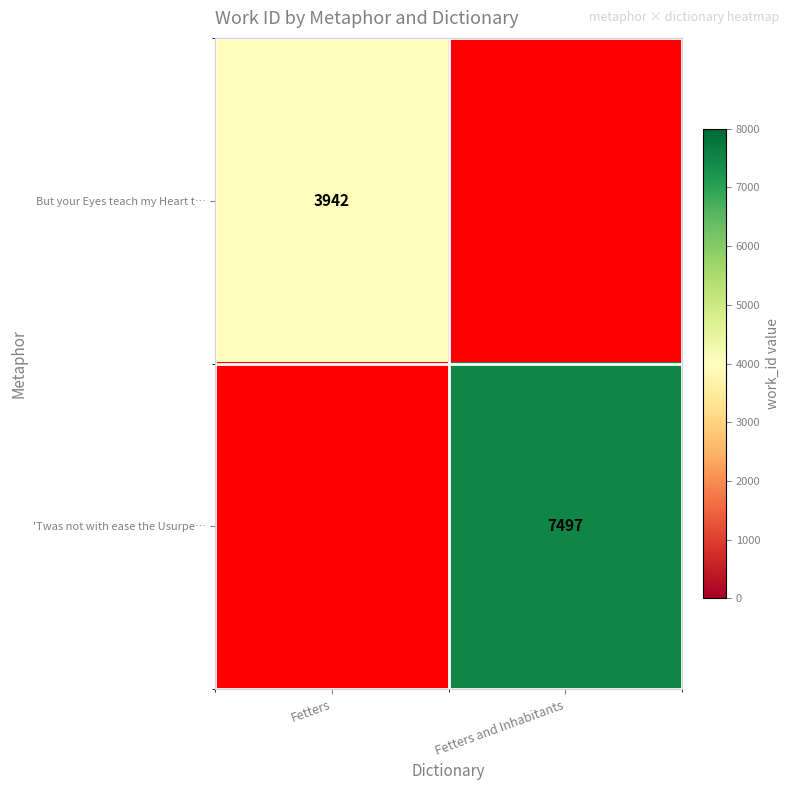

Is the value of 'Twas not with ease the Usurpe… at Fetters and Inhabitants greater than the value of But your Eyes teach my Heart t… at Fetters?

Yes